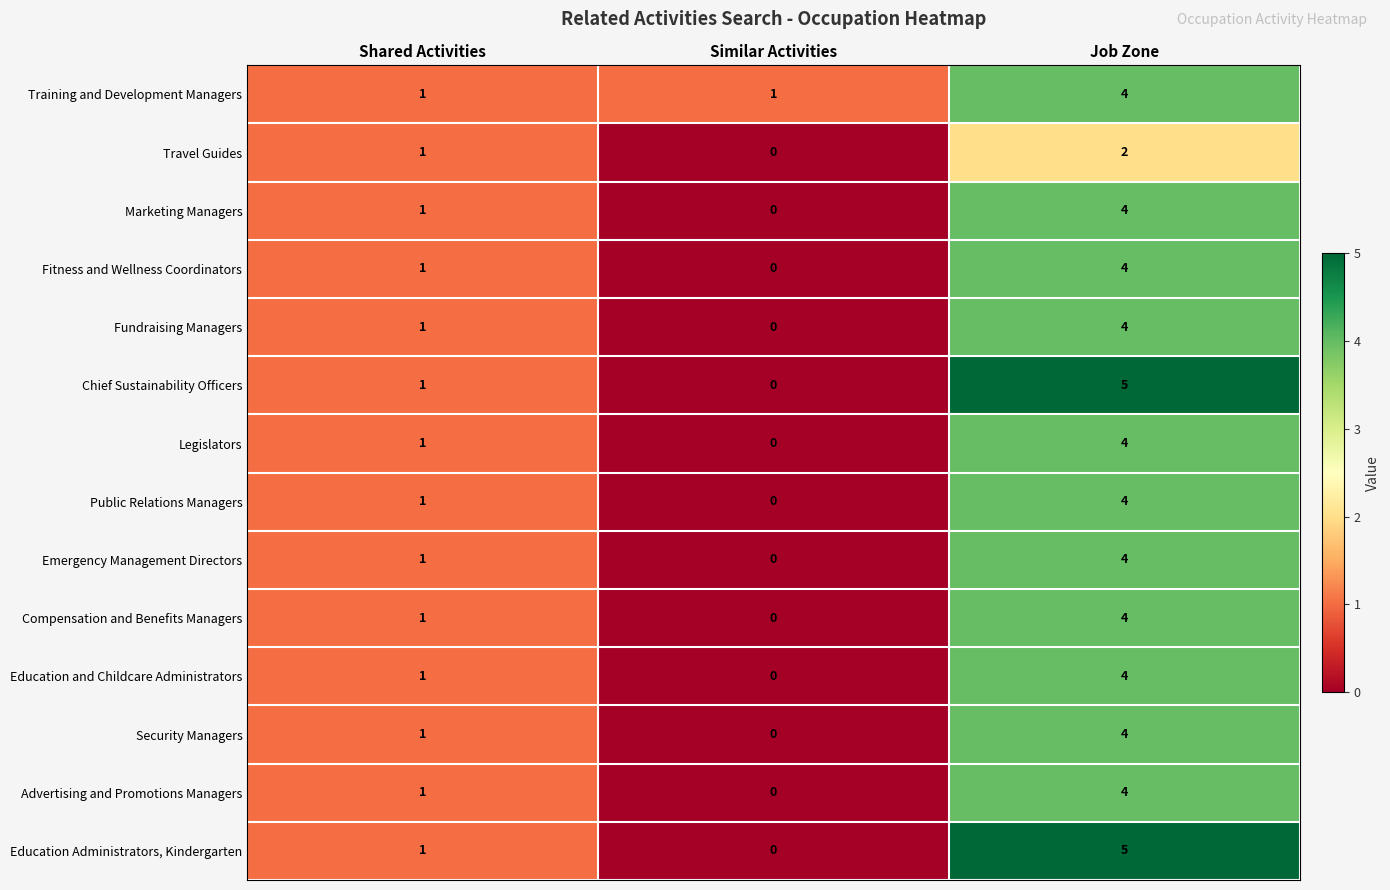

How many values in the Advertising and Promotions Managers series are below 1?

1